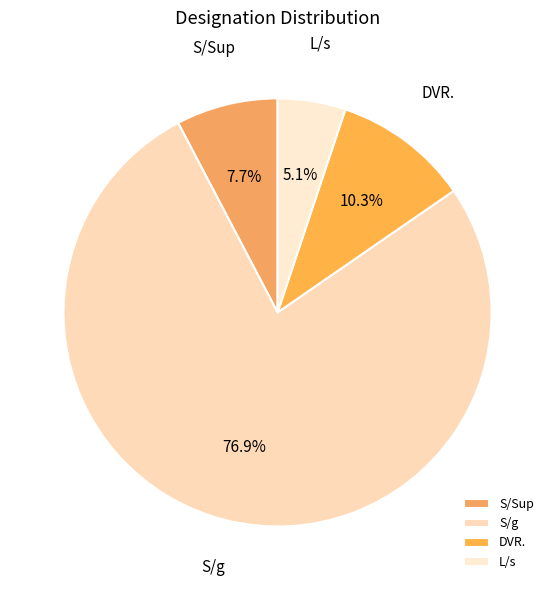

Rank the categories by value from highest to lowest.

S/g, DVR., S/Sup, L/s